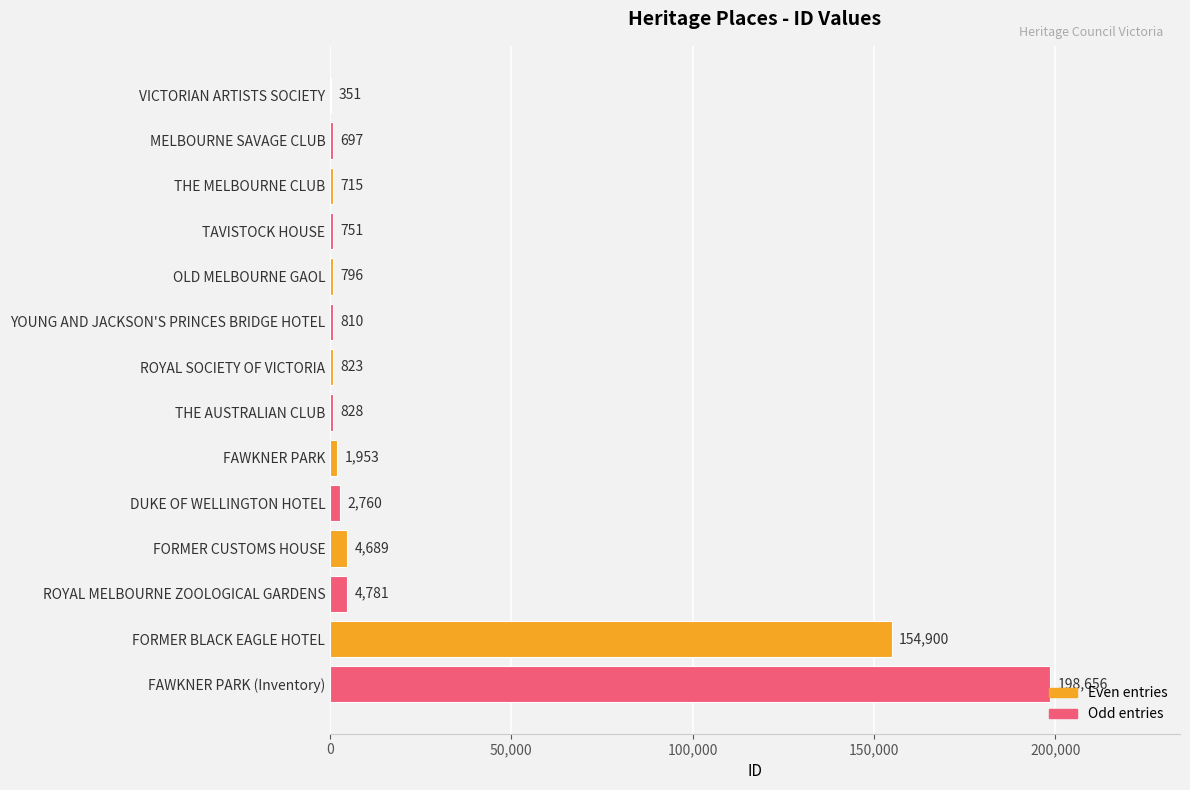

Approximately how many times larger is the value at MELBOURNE SAVAGE CLUB compared to ROYAL SOCIETY OF VICTORIA?

0.8